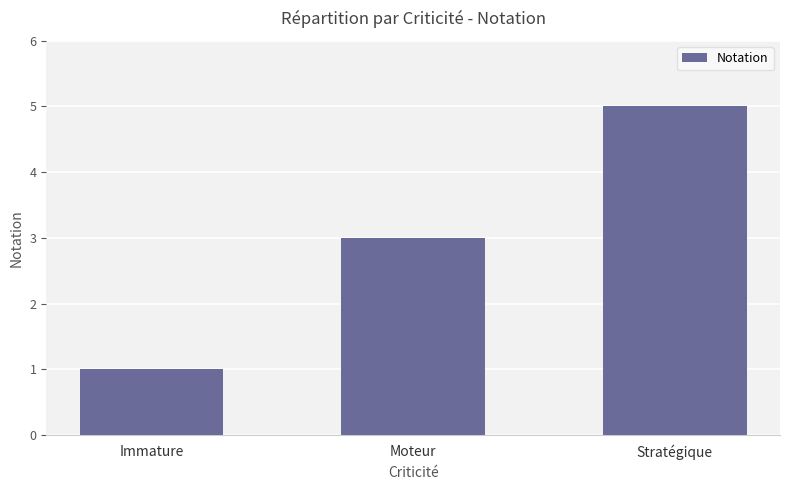

What is the label of the 1st bar from the left?

Immature